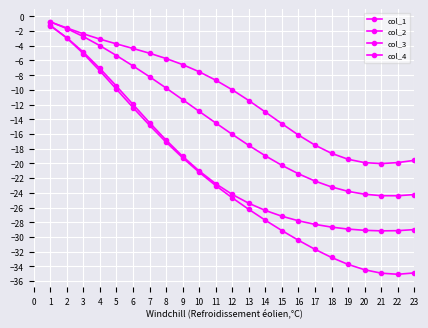

Does the chart have visible grid lines?

Yes